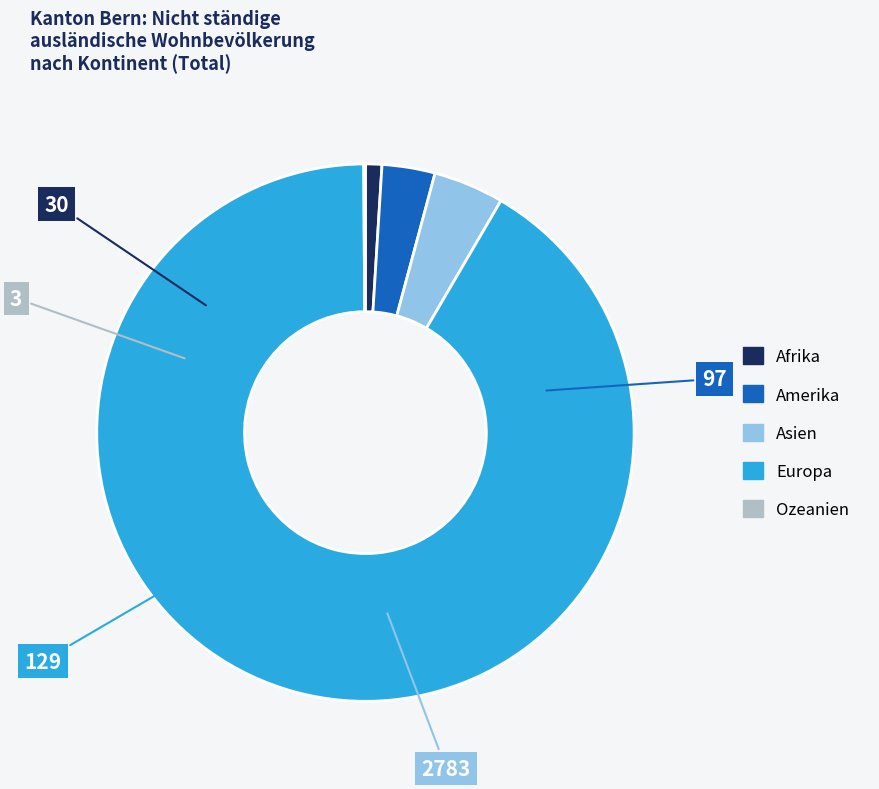

Is it true that Asien is 4% of the pie?

True